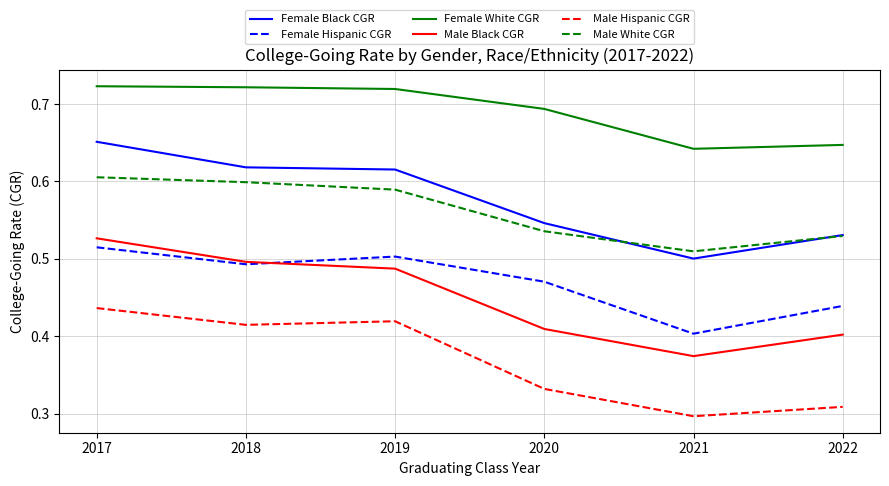

True or false: Female White CGR has more than 2 interior local peaks.

False